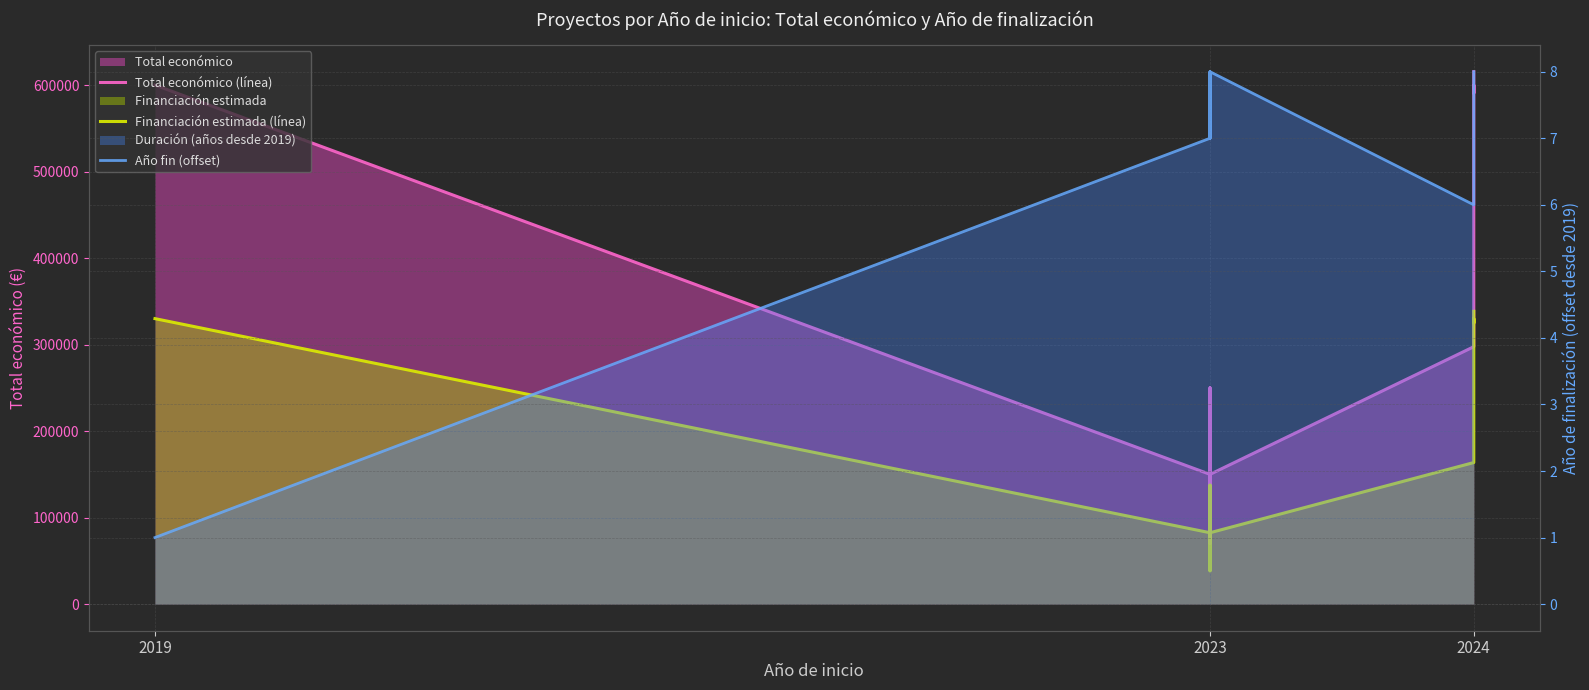

Reading right to left, what are all the values shown in this chart?

Total económico (línea): 615375.0	590712.0	599792.0	297514.0	150000.0	119999.0	250000.0	150000.0	70000.0	150000.0	599962.0
Financiación estimada (línea): 338456.2	324891.6	329885.6	163632.7	82500.0	65999.5	137500.0	82500.0	38500.0	82500.0	329979.1
Año fin (offset): 8.0	8.0	8.0	6.0	8.0	7.0	7.0	8.0	7.0	7.0	1.0